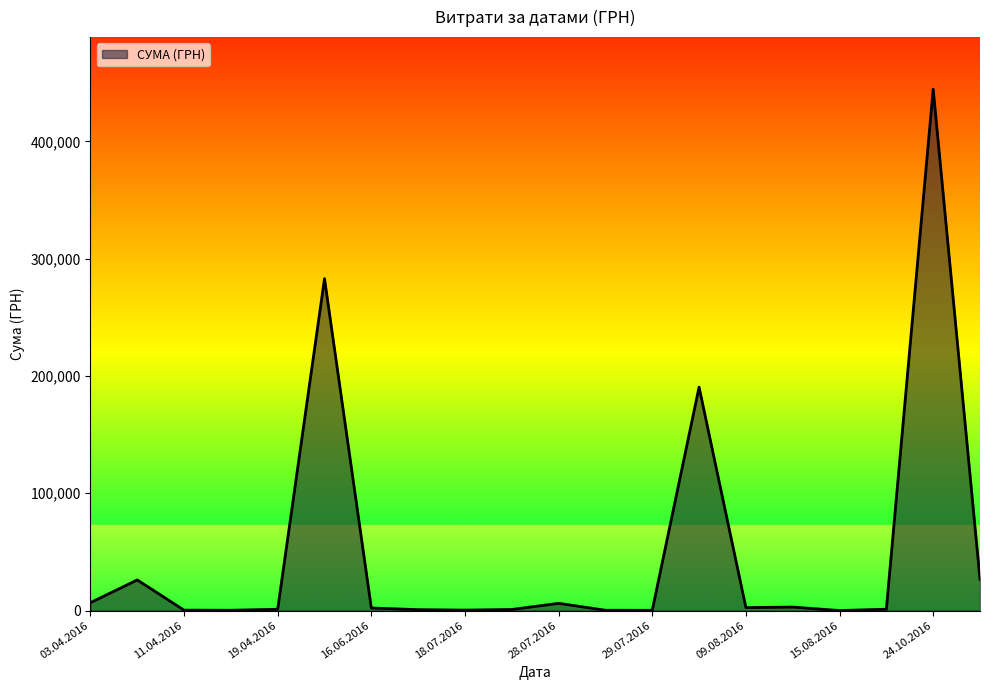

What is the maximum value shown in the chart?

444504.1